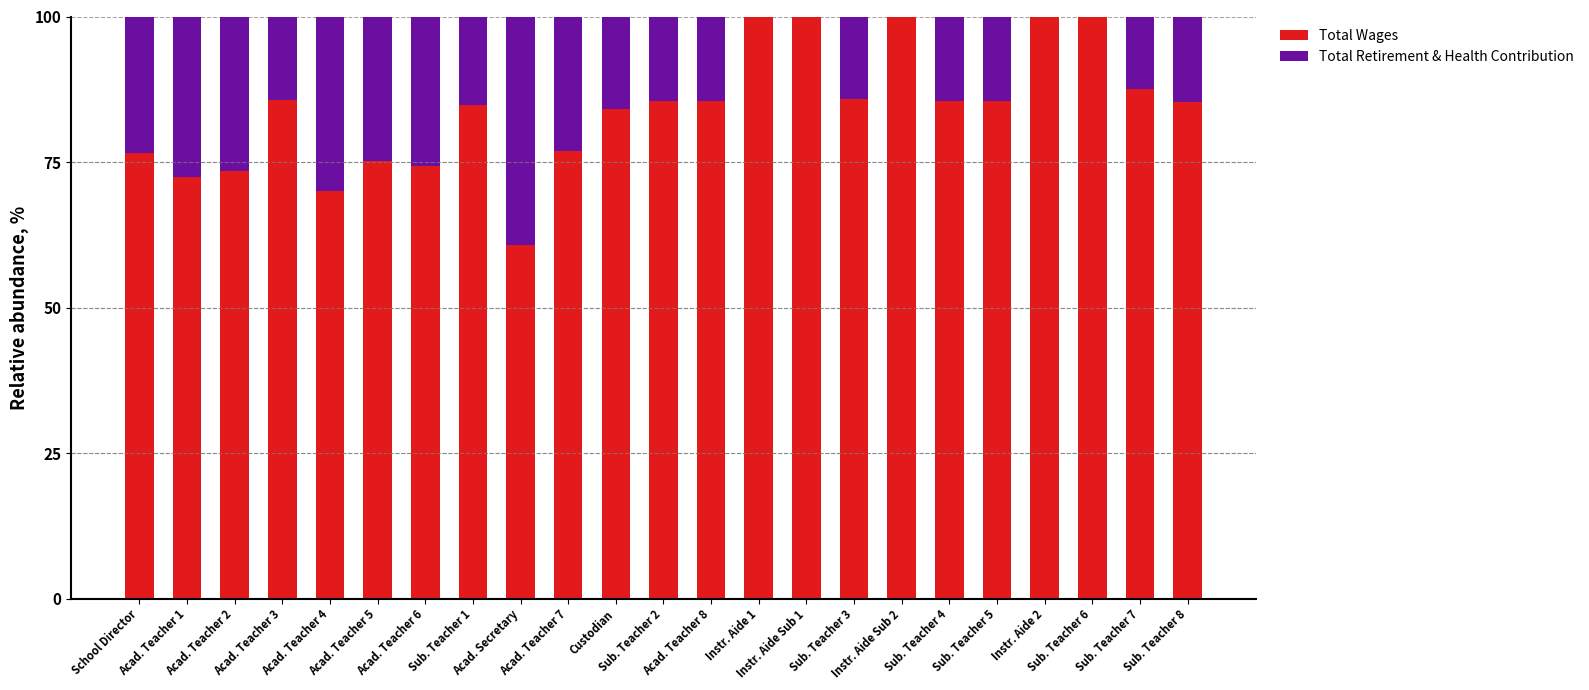

What is the sum of all Total Wages values?

1934.6